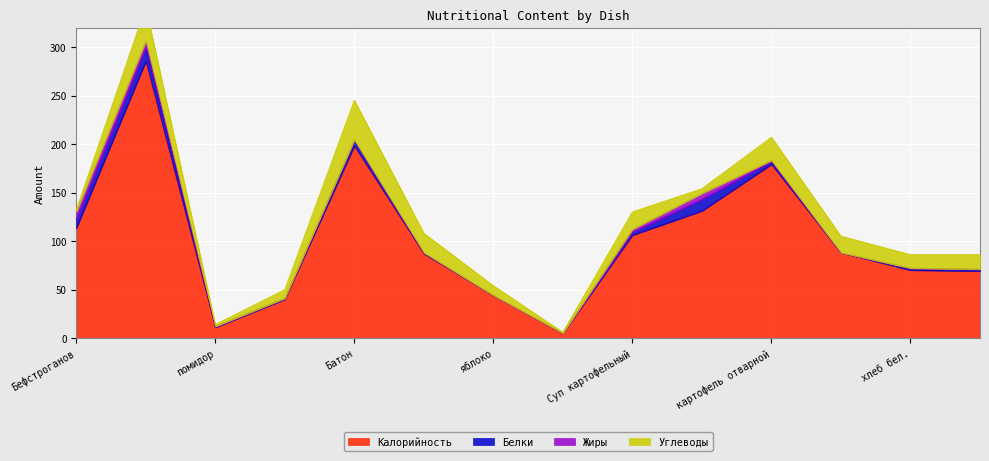

Between Батон and Бефстроганов, which is larger?

Батон